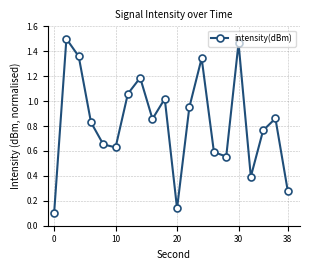

What is the sum of all values?

16.5